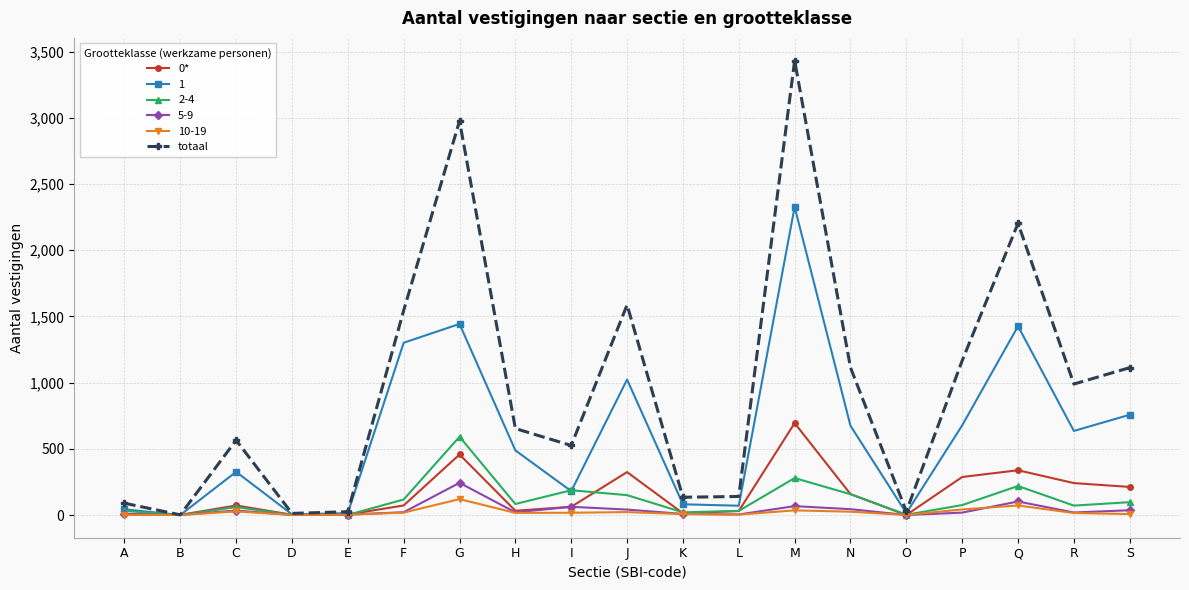

Is the value of 0* at F greater than the value of totaal at D?

Yes